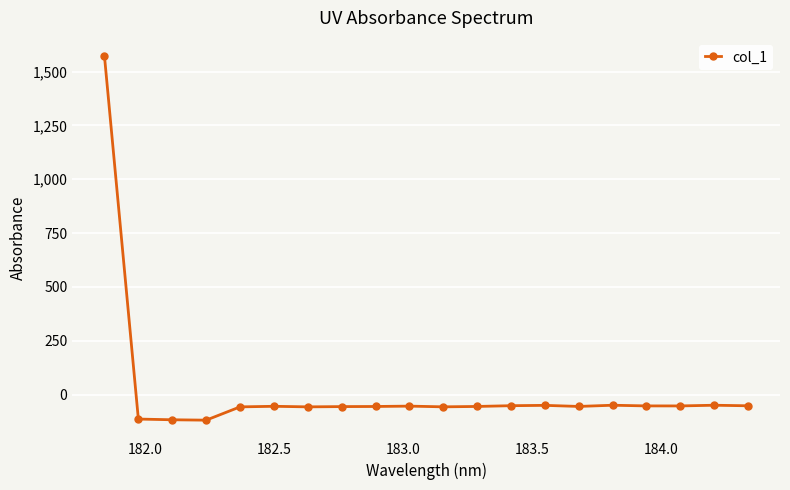

What is the value of the 19th point from the left?

-49.3